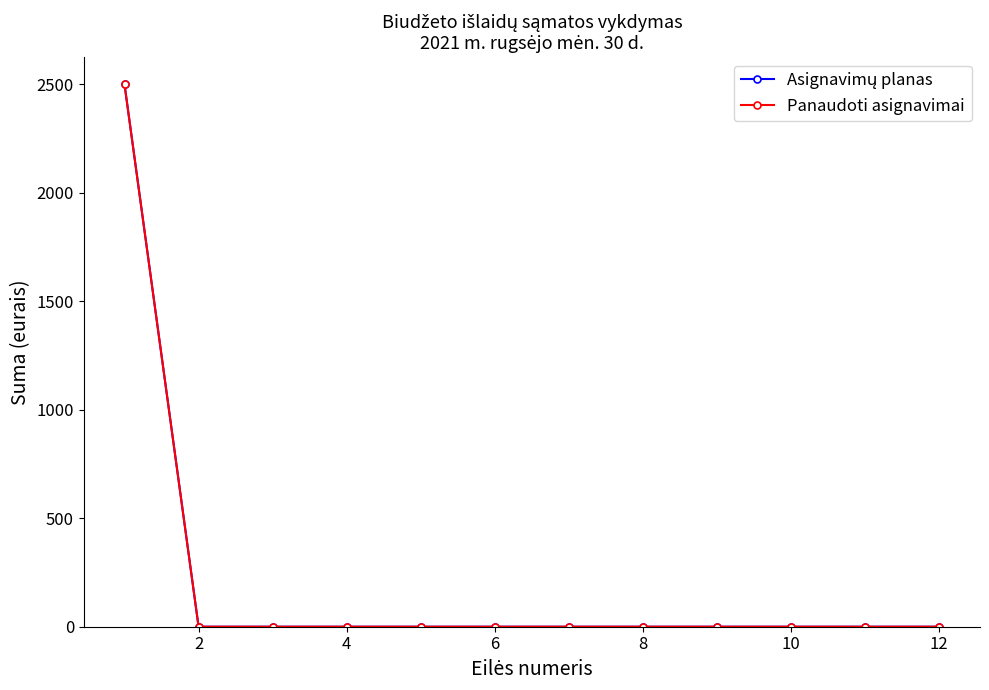

True or false: Panaudoti asignavimai and Asignavimų planas intersect in this chart.

False